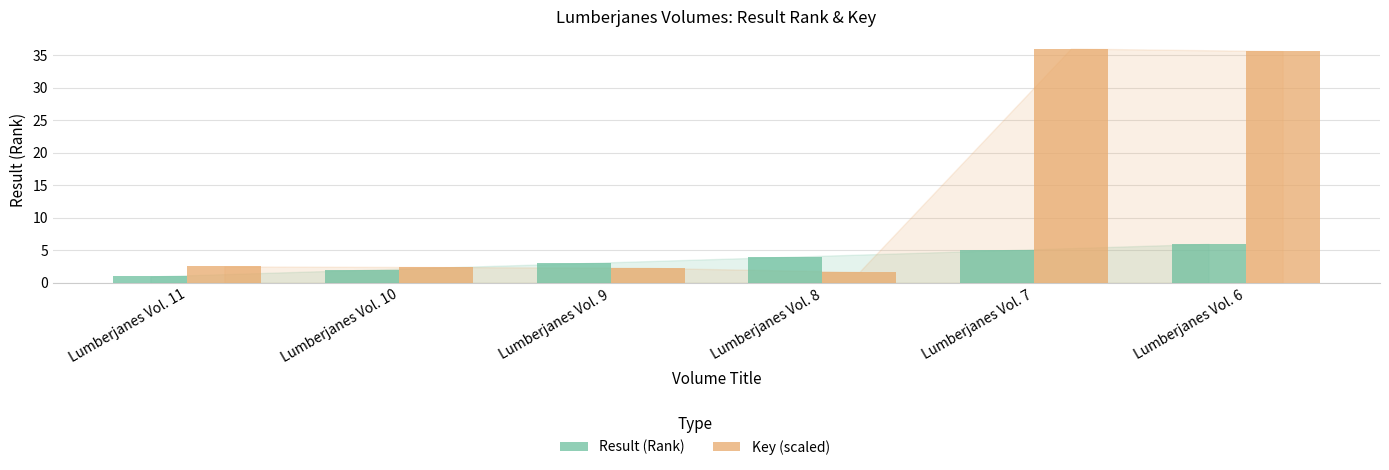

List the series in order of their overall mean, lowest first.

Result (Rank), Key (scaled)